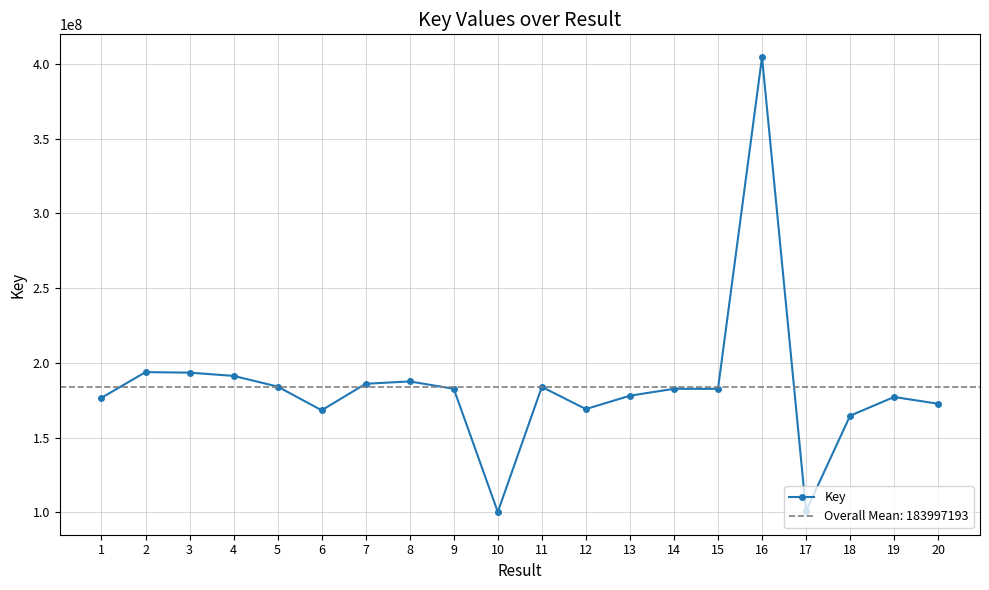

What is the average value?

183997193